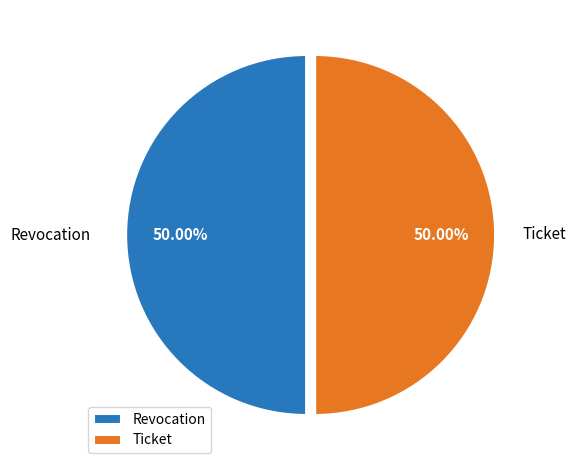

Approximately how many times larger is the value at Ticket compared to Revocation?

1.0